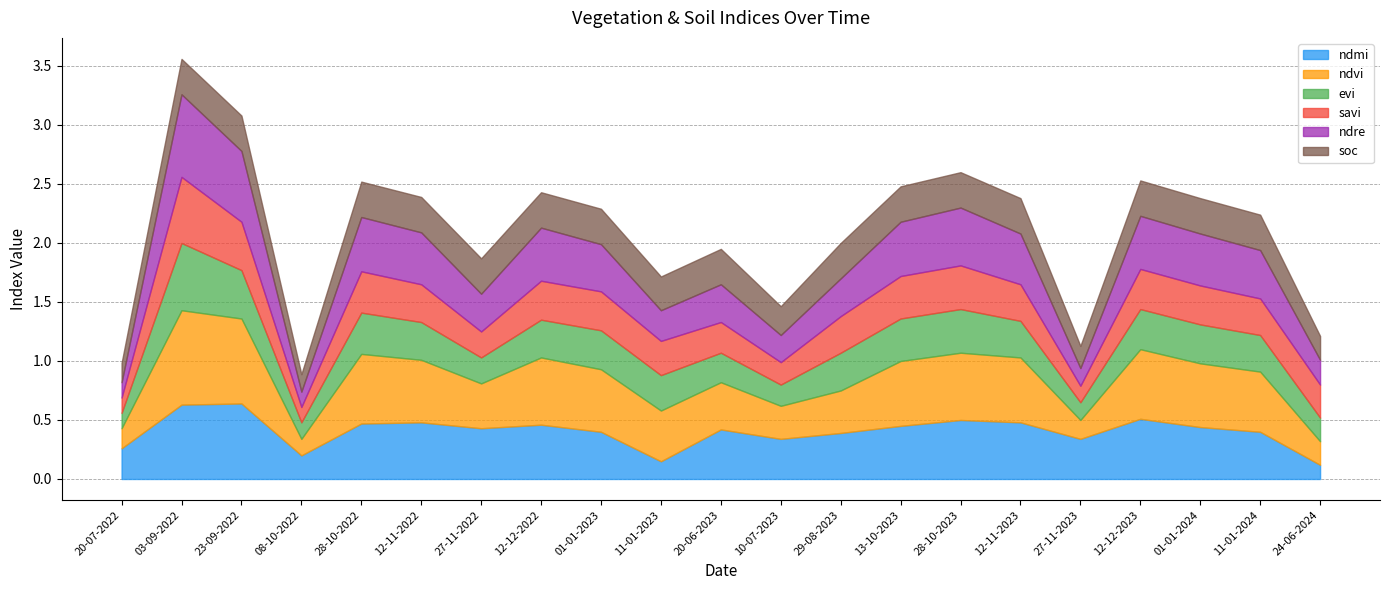

Does the chart display data point markers on the line(s)?

No